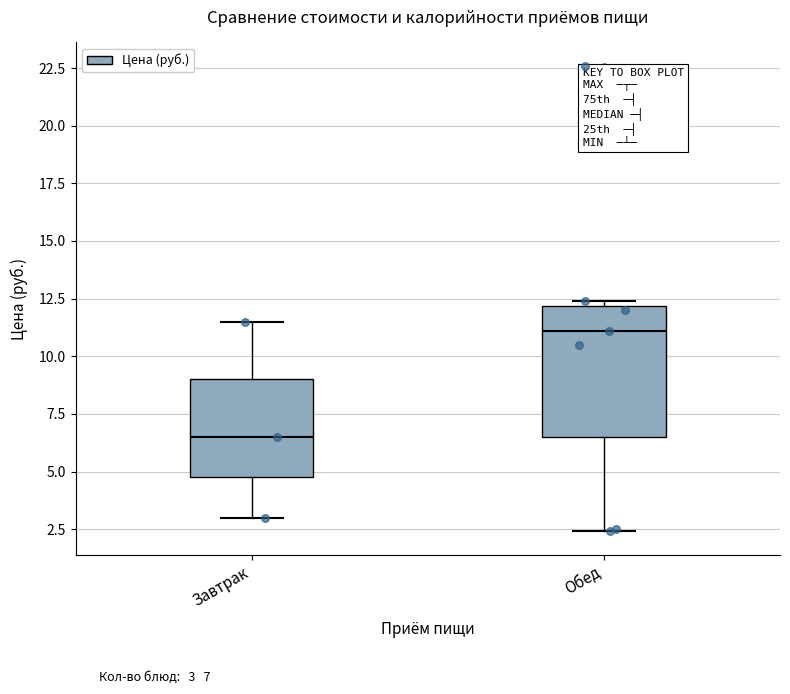

Comparing the boxes themselves (not the whiskers), which one is the tallest?

Обед